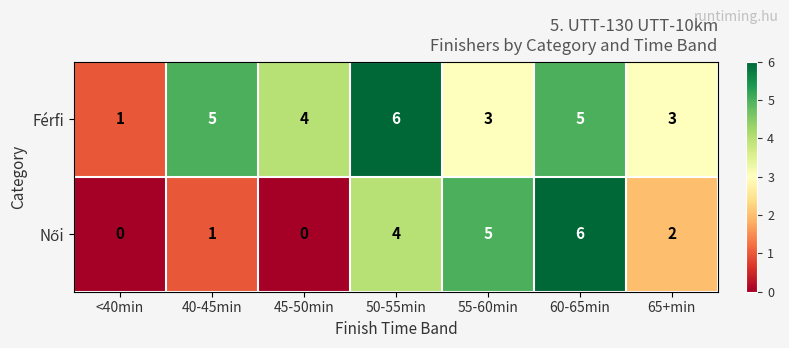

The value of Férfi at 50-55min is 6. True or false?

True